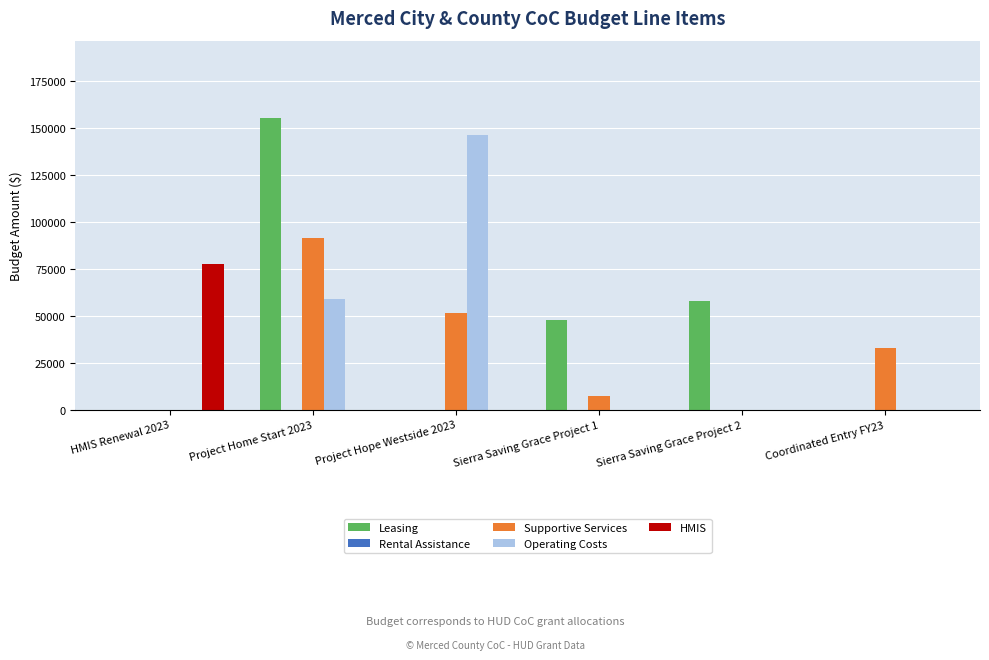

Between HMIS Renewal 2023 and Project Hope Westside 2023, which series saw the biggest shift?

Operating Costs